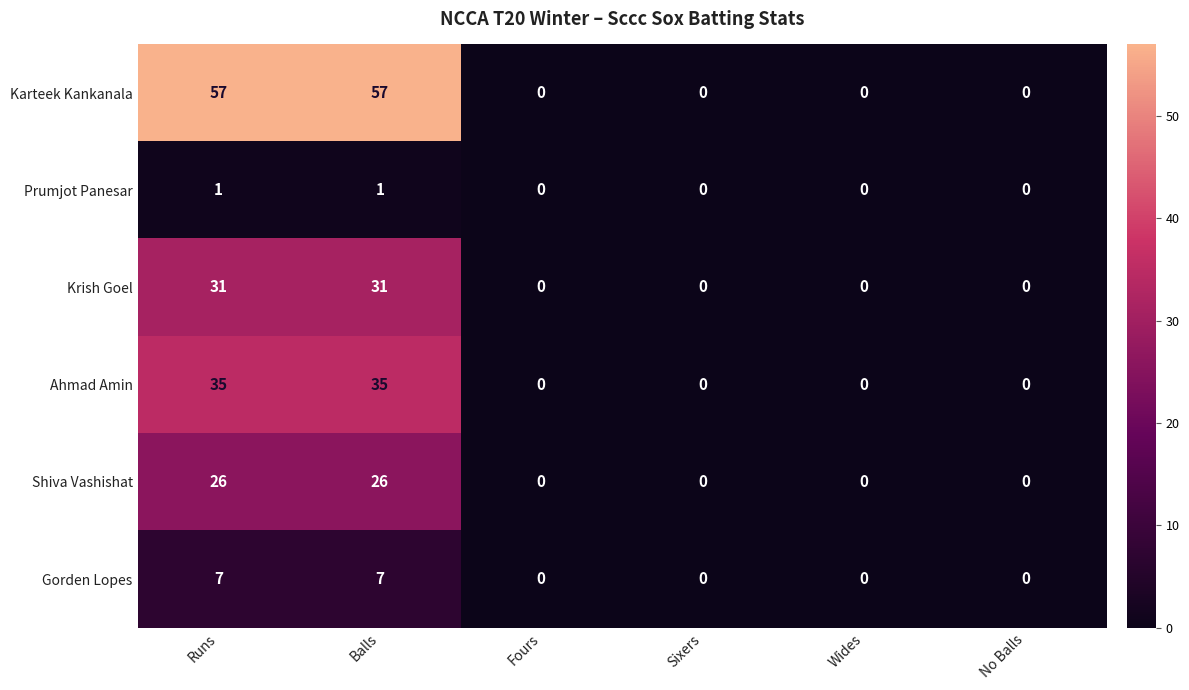

Count the number of data series in this chart.

6